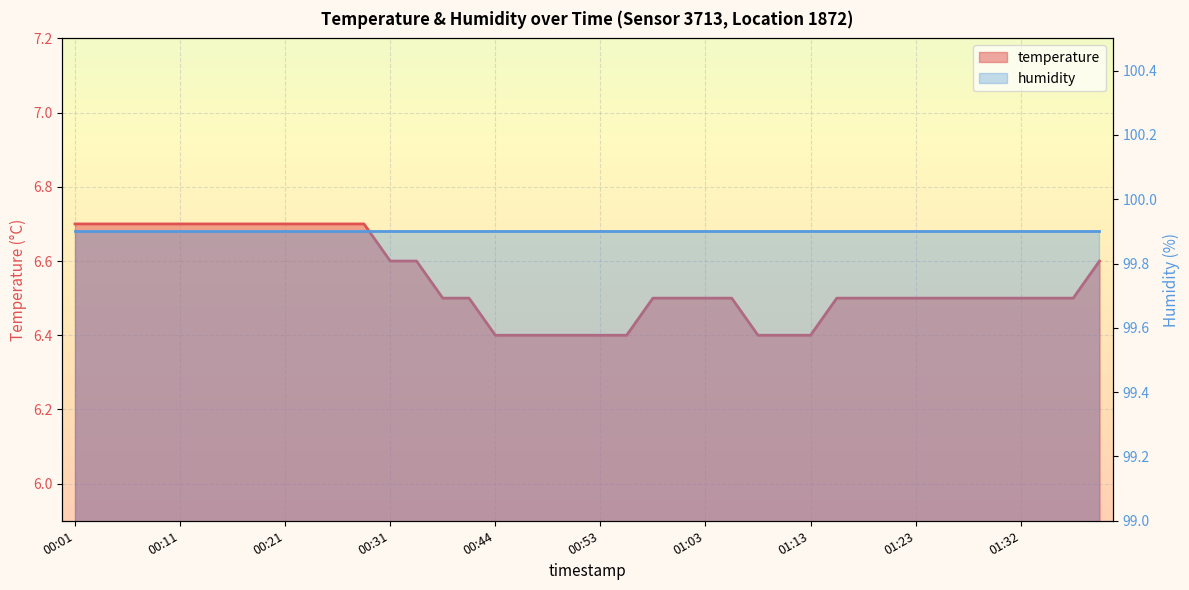

List the labels in order of value, smallest first.

00:44, 00:46, 00:48, 00:51, 00:53, 00:56, 01:08, 01:10, 01:13, 00:35, 00:38, 00:58, 01:01, 01:03, 01:06, 01:15, 01:18, 01:20, 01:23, 01:25, 01:27, 01:30, 01:32, 01:35, 01:37, 00:31, 00:33, 01:40, 00:01, 00:04, 00:06, 00:09, 00:11, 00:14, 00:16, 00:18, 00:21, 00:23, 00:26, 00:28